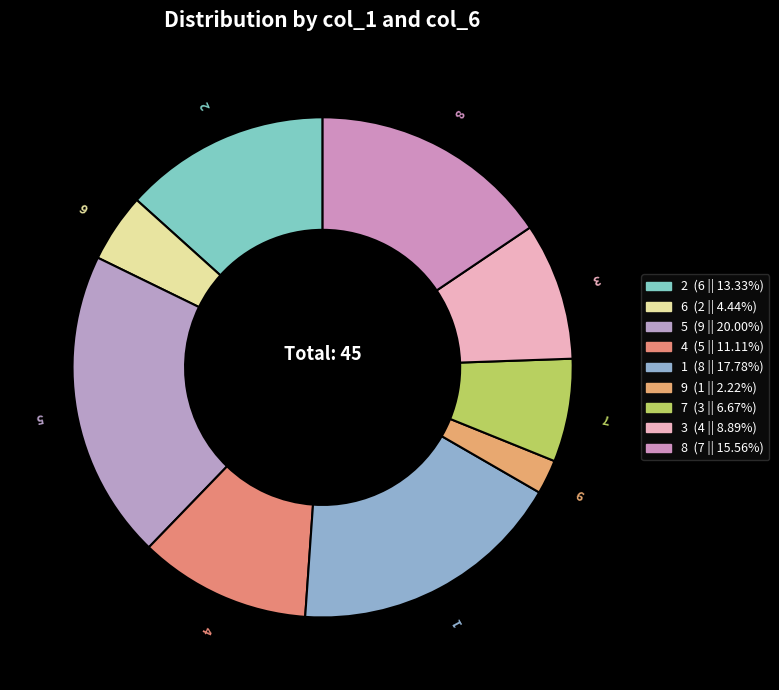

What percentage is the 2 slice, to the nearest percent?

13%